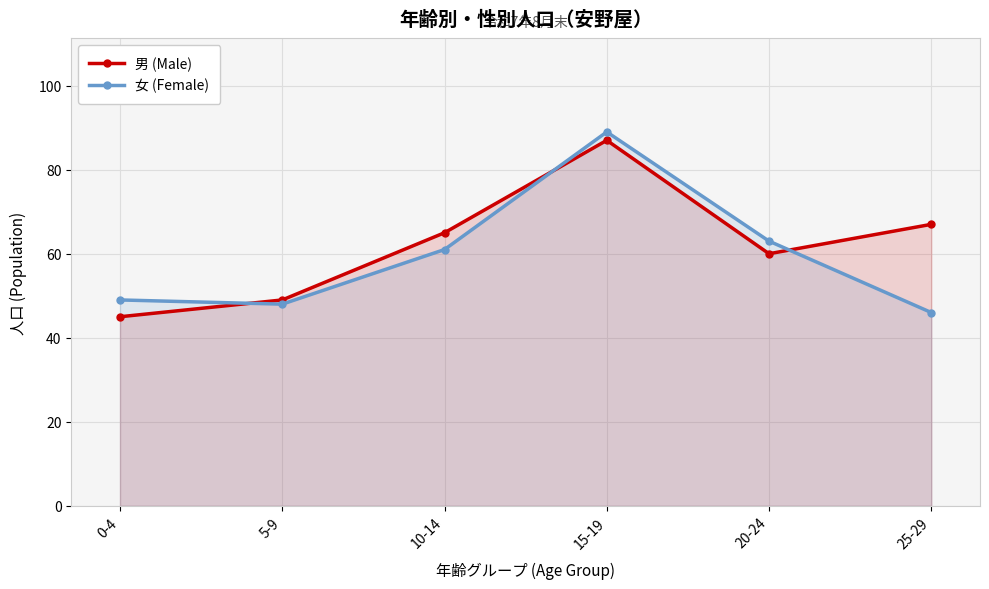

What position from the left is 0-4?

1